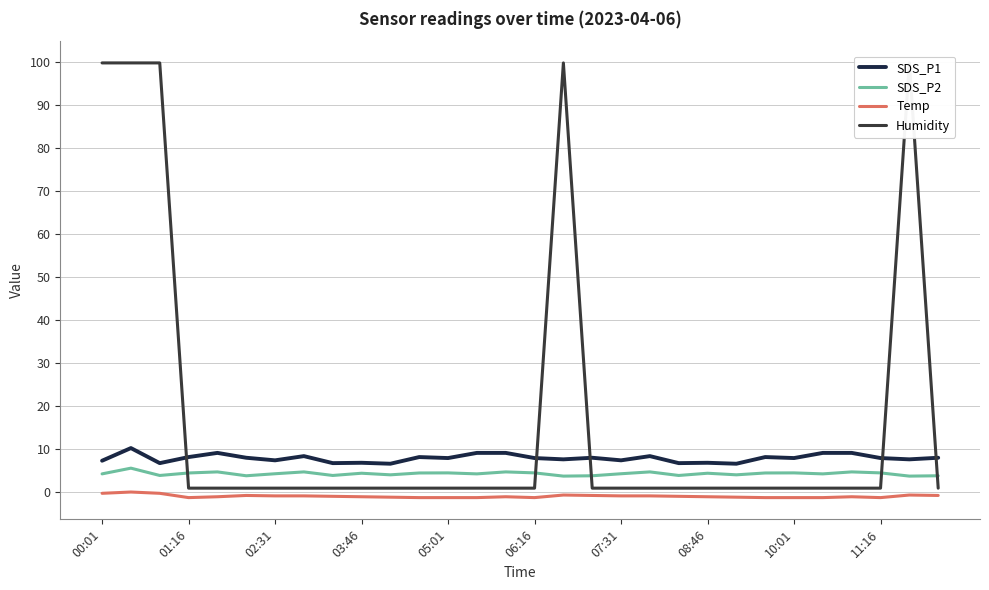

The value of SDS_P1 at 02:31 is 2.8. True or false?

False